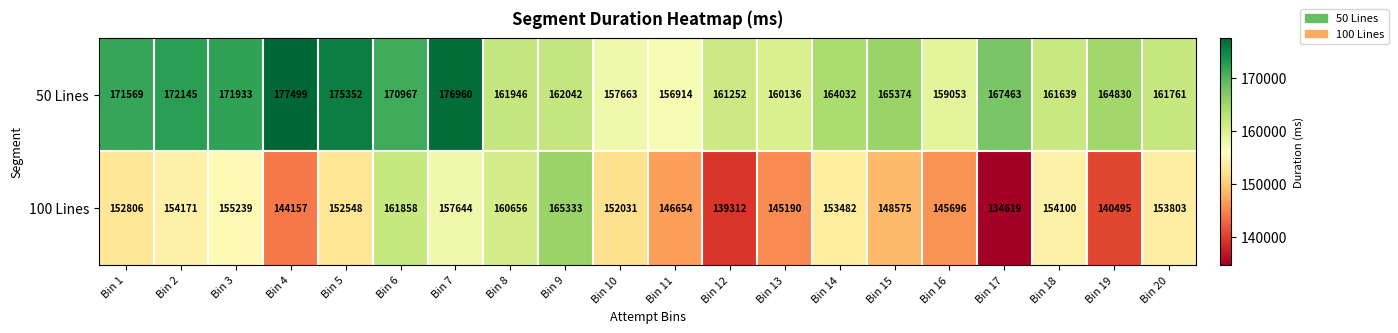

Which series changed the most between Bin 1 and Bin 7?

50 Lines